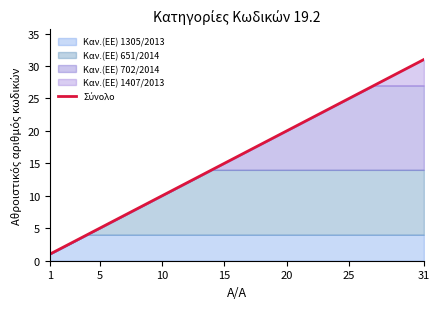

At which label does the data first exceed 16?

16